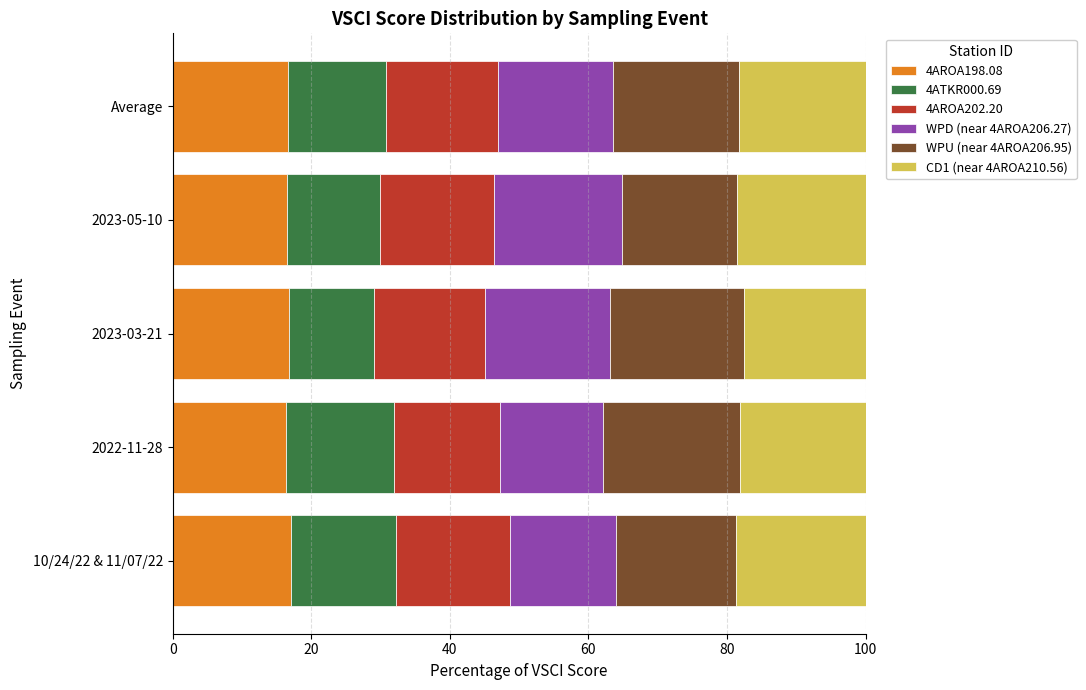

What is the total value across all series at 2023-05-10?

100.0